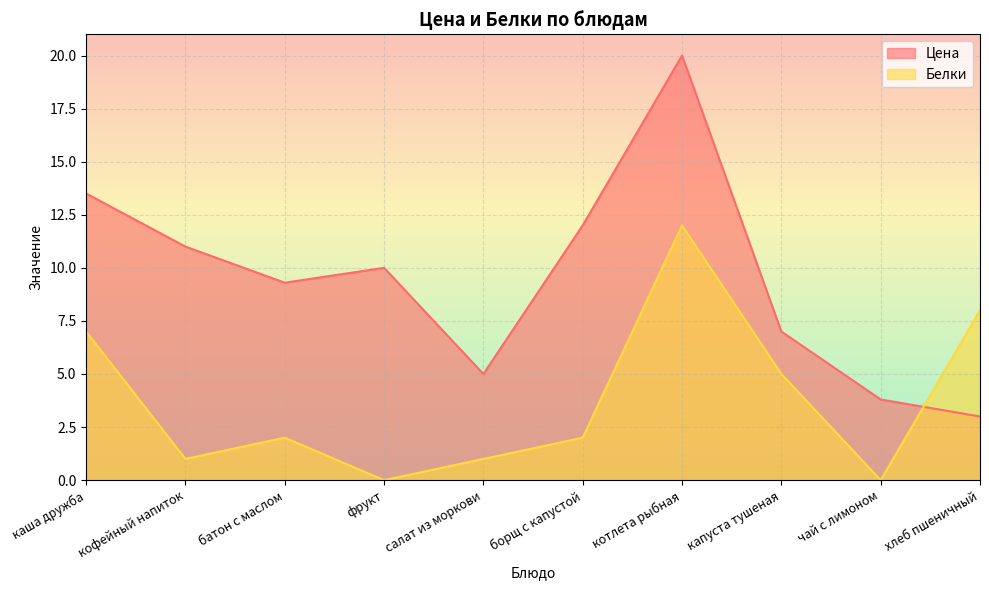

At which label does Цена first exceed 10?

каша дружба